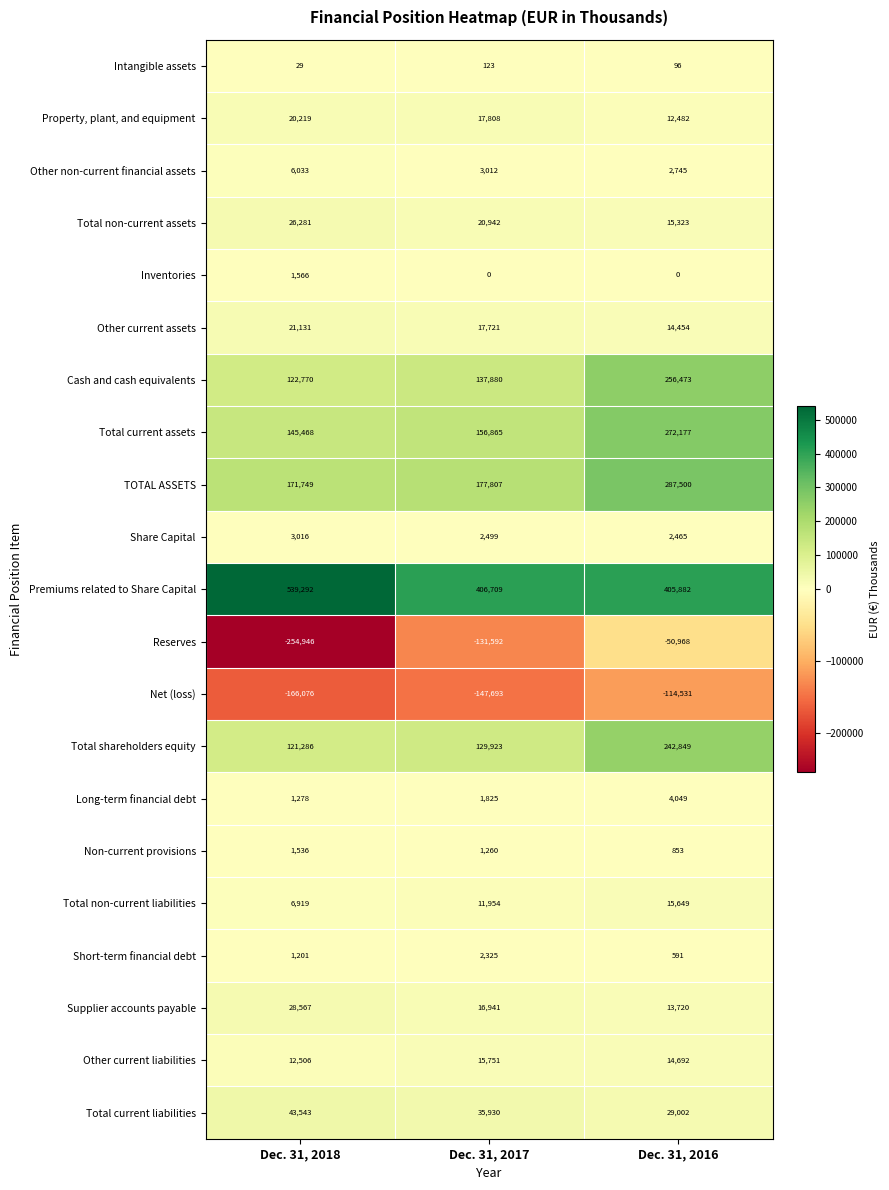

Which label corresponds to the largest value in the chart?

Dec. 31, 2018